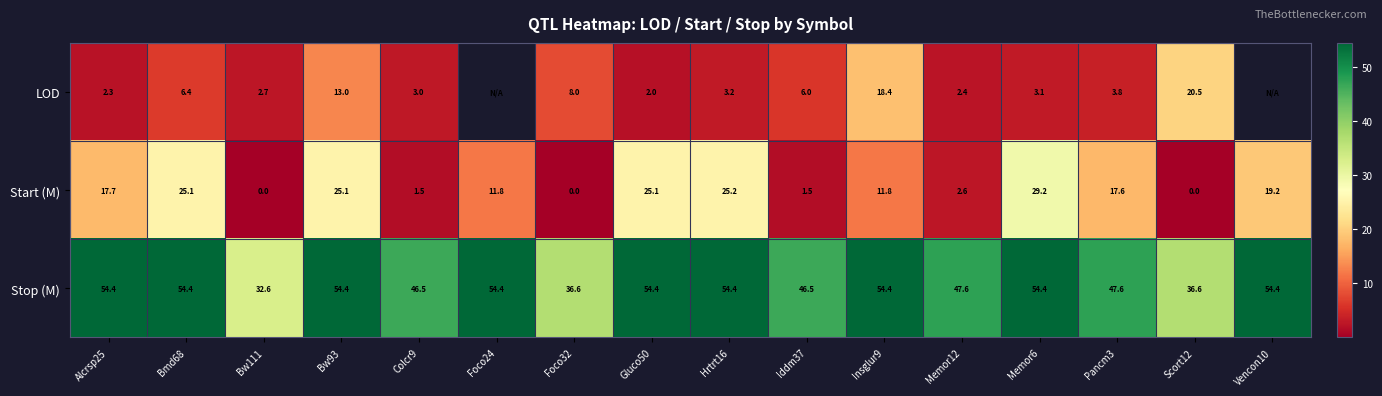

Between Foco32 and Iddm37, which series saw the biggest shift?

Stop (M)